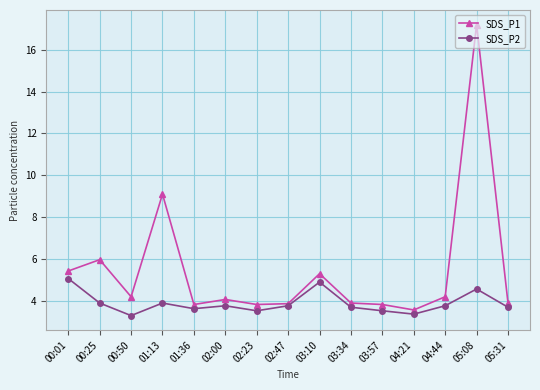

At which label does SDS_P1 reach its peak?

05:08